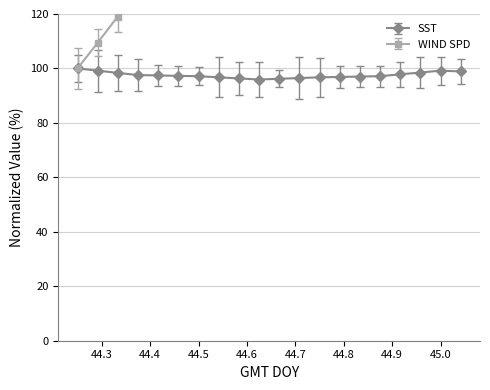

What is the value of the 16th point from the left?

97.2